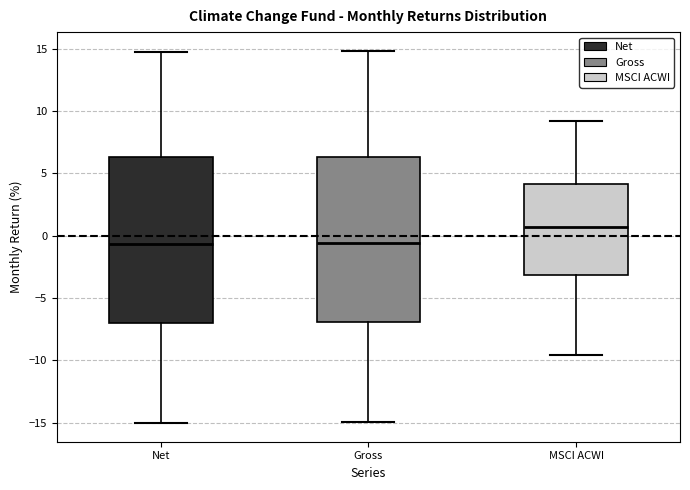

Reading left to right, read every box against the y-axis: the position of its median line, the range the box covers, and the ends of its whiskers. The values are not printed on the chart, so give them approximately, as read against the axis.

Net: median -0.5, box -7.0 to 6.5, whiskers -15.0 to 15.0
Gross: median -0.5, box -7.0 to 6.5, whiskers -15.0 to 15.0
MSCI ACWI: median 0.5, box -3.0 to 4.0, whiskers -9.5 to 9.0